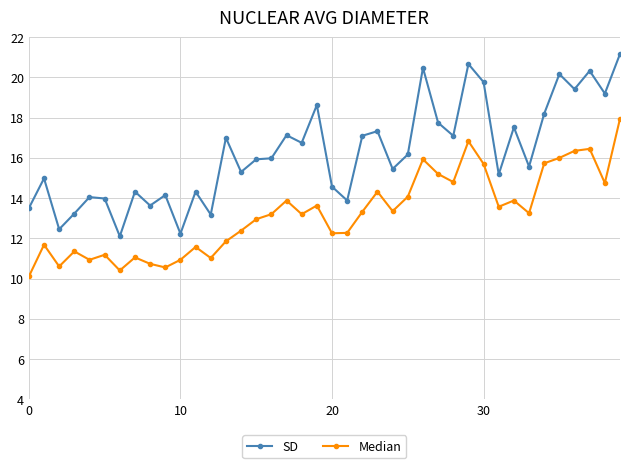

In Median, how many points are lower than both neighbors (excluding endpoints)?

12